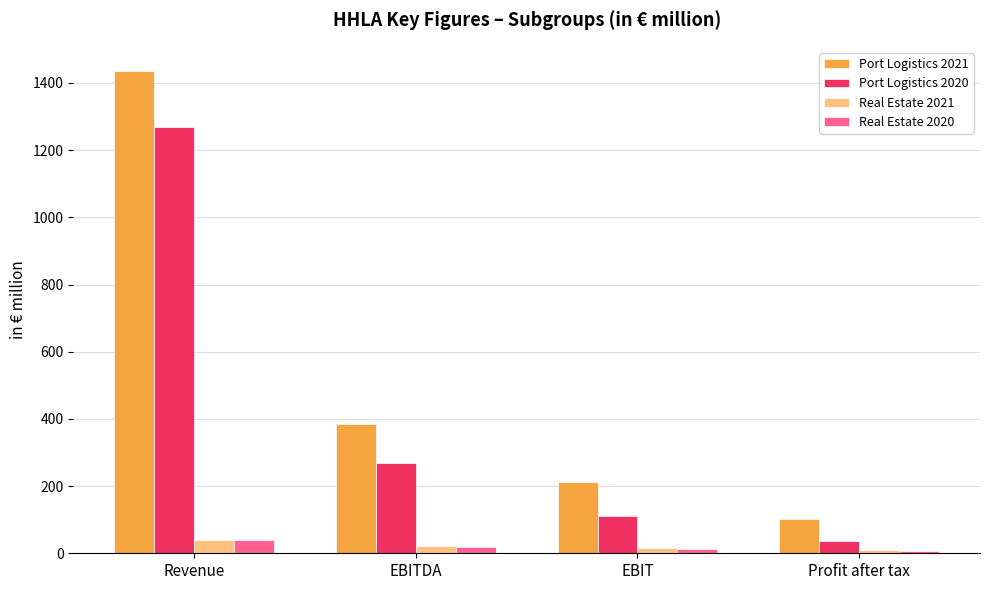

The Port Logistics 2021 series shows 149.9 at Profit after tax. True or false?

False